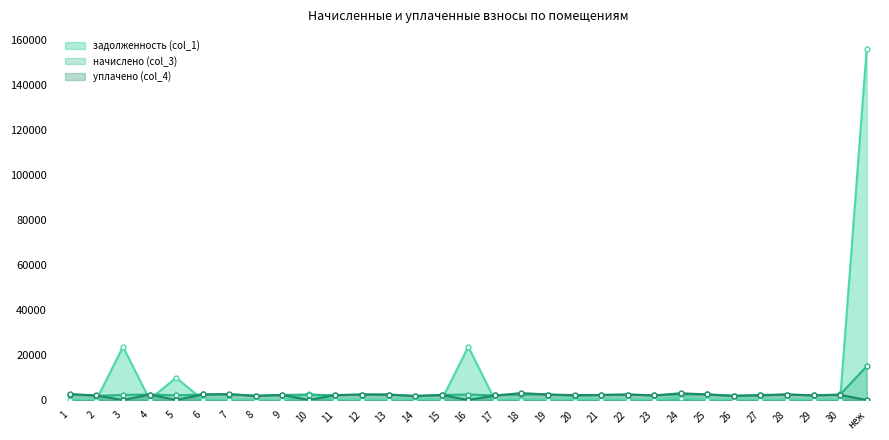

What is the value of the начислено (col_3) point at the 21st from the left?

2251.4